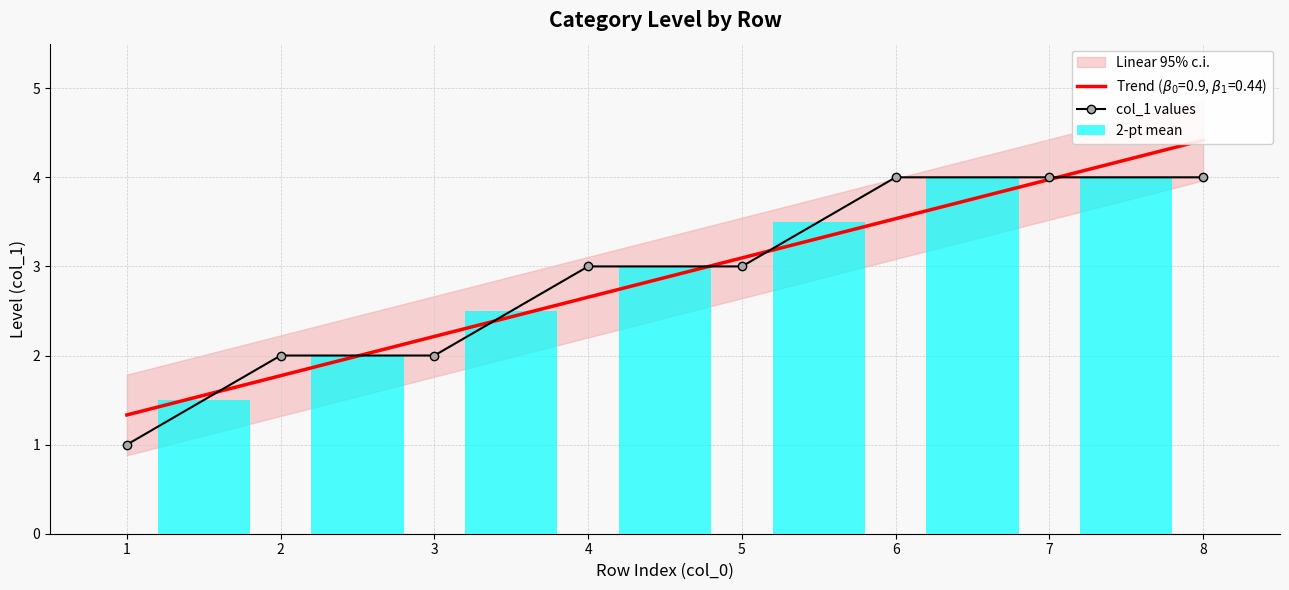

True or false: col_1 values has a value of 1 at 1.

True